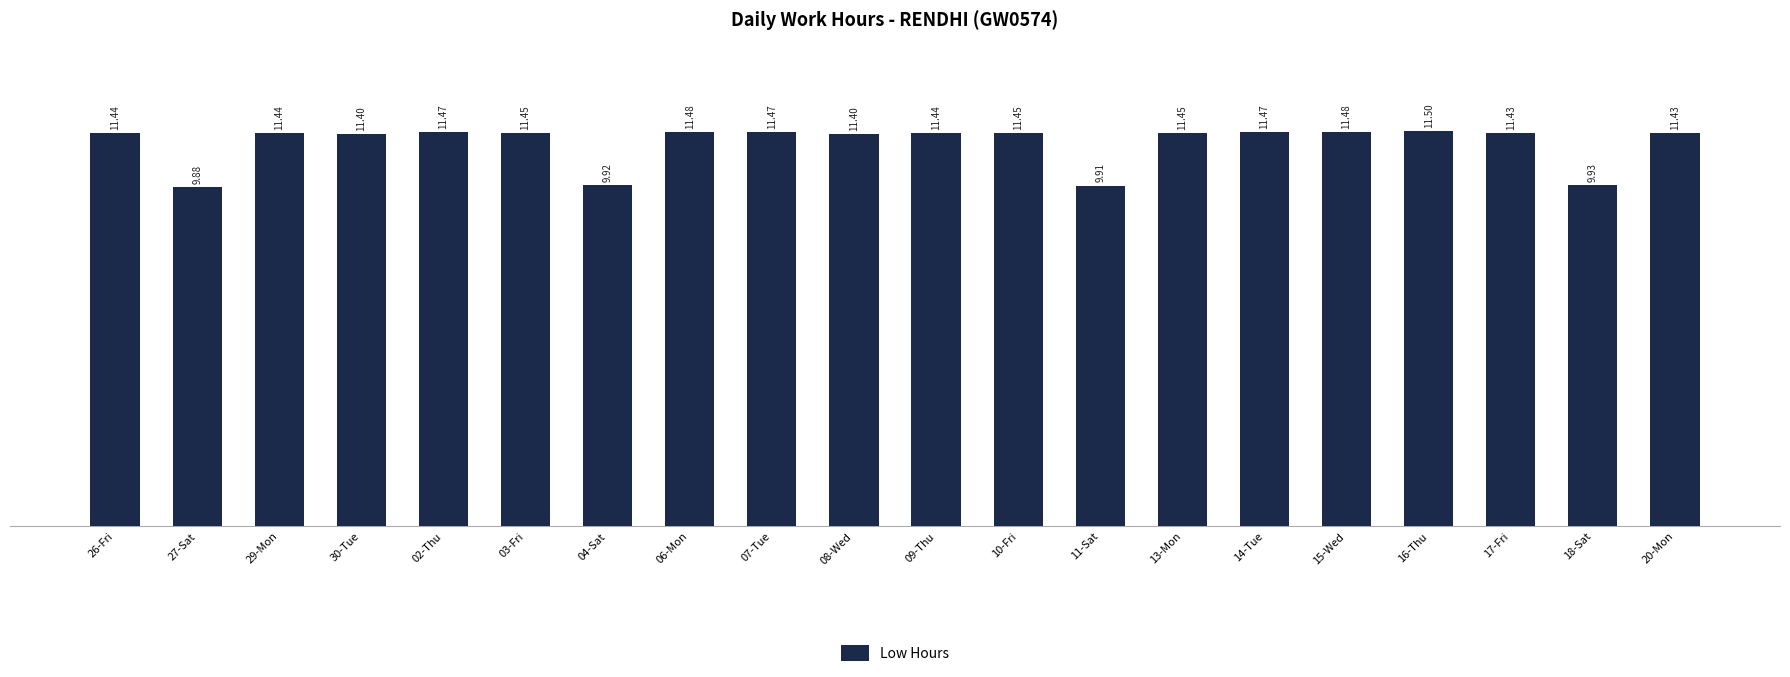

What value does the data have at 04-Sat?

9.9